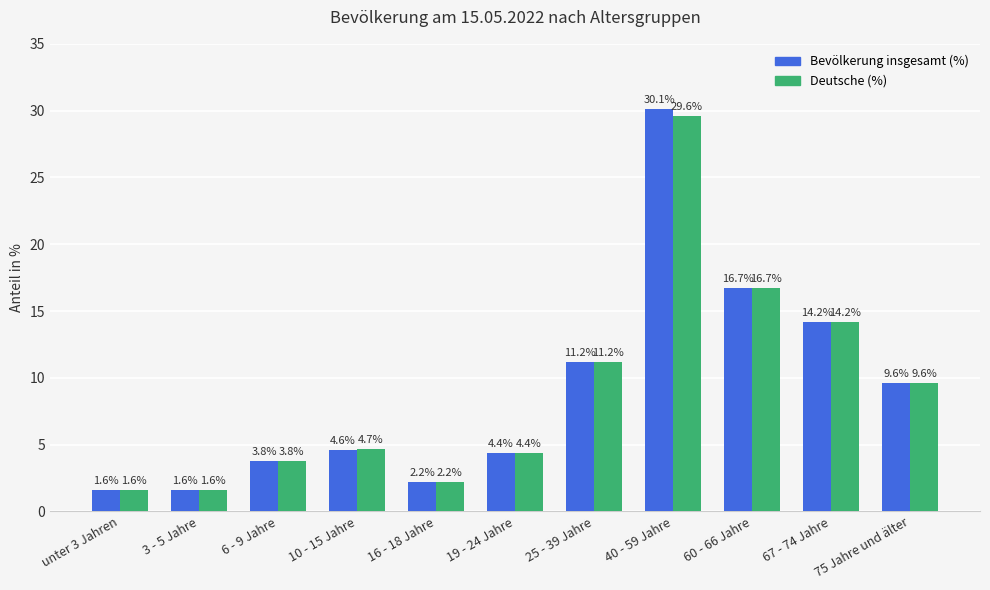

How many bars are there in each group?

2